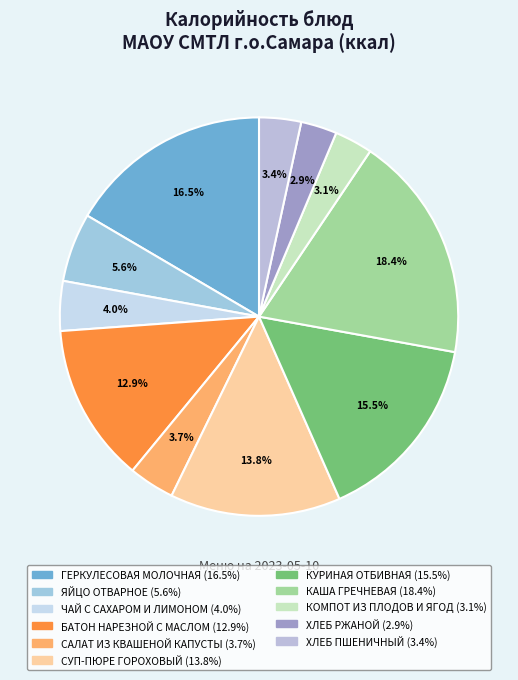

Is it true that КАША ГРЕЧНЕВАЯ is 18% of the pie?

True